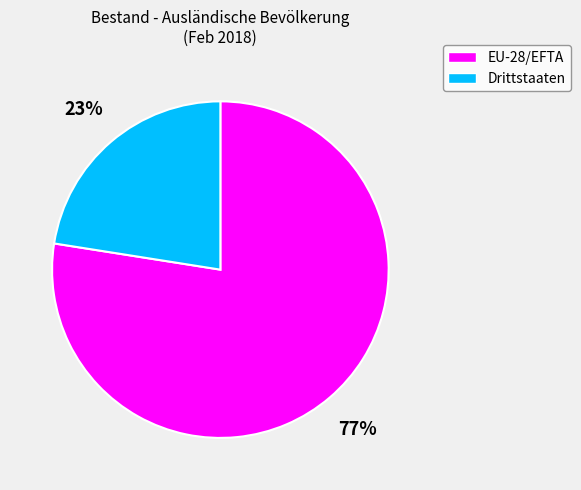

What percentage is the Drittstaaten slice, to the nearest percent?

23%